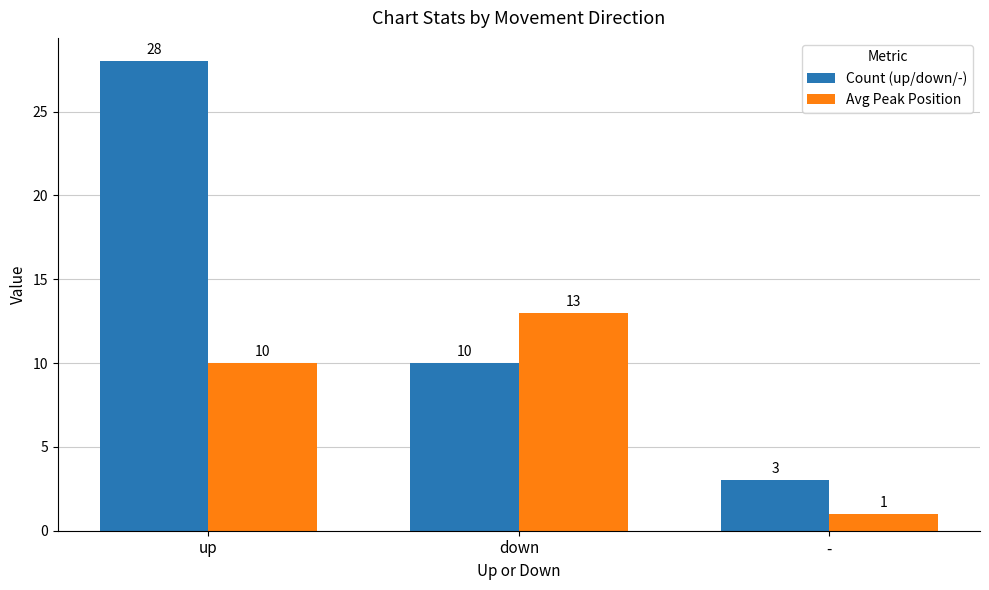

How many groups of bars are there?

3